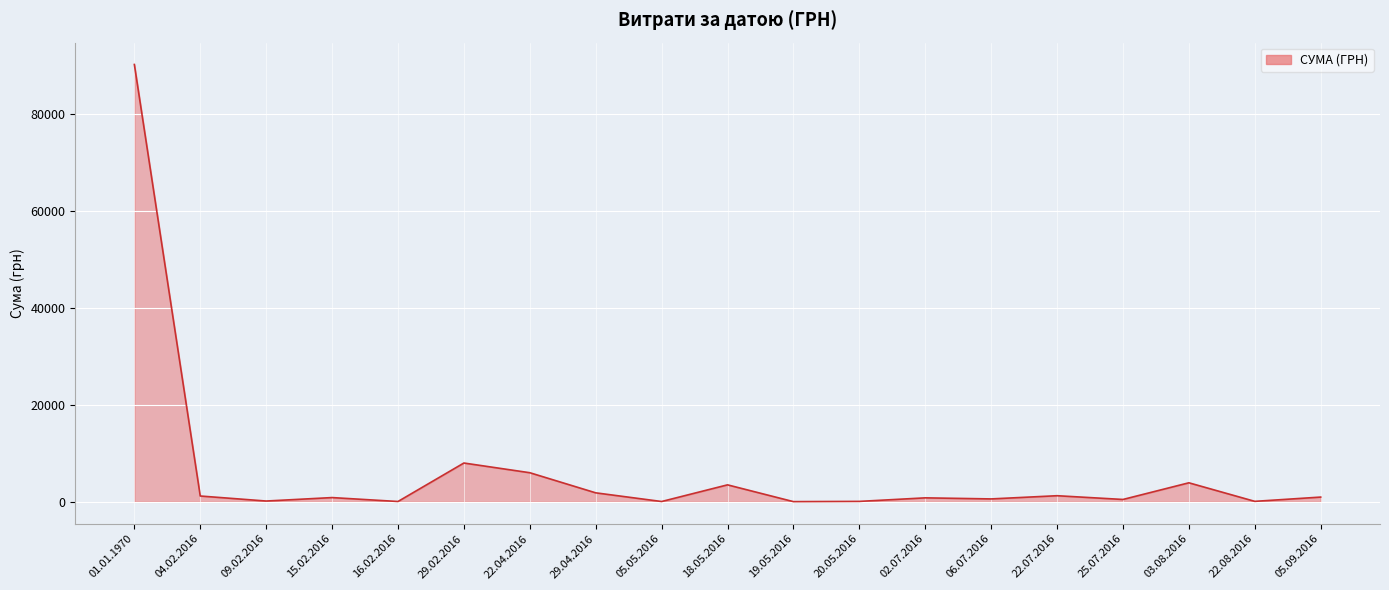

Where is the data nearest to the value 45097?

29.02.2016